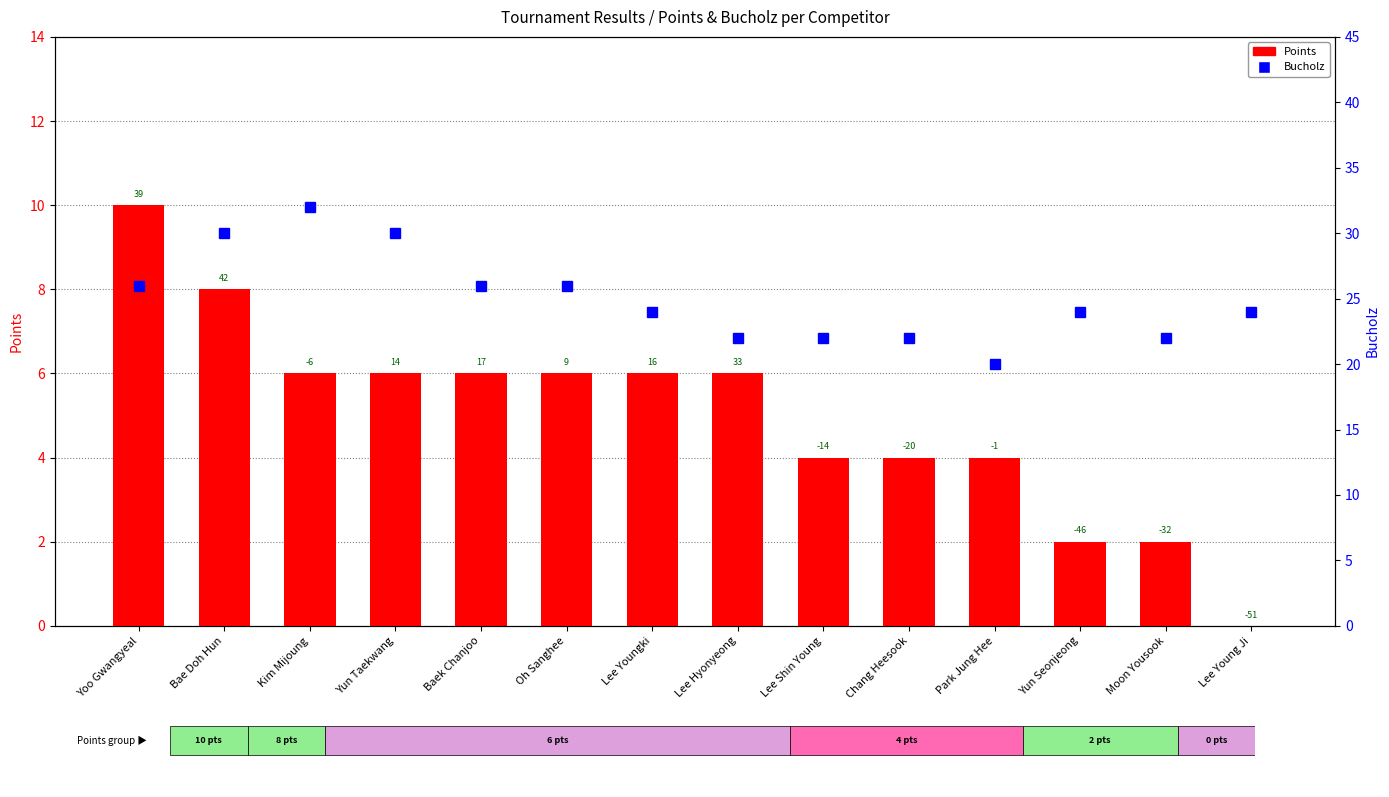

What is the sum of the Points values at Park Jung Hee and Yun Seonjeong?

6